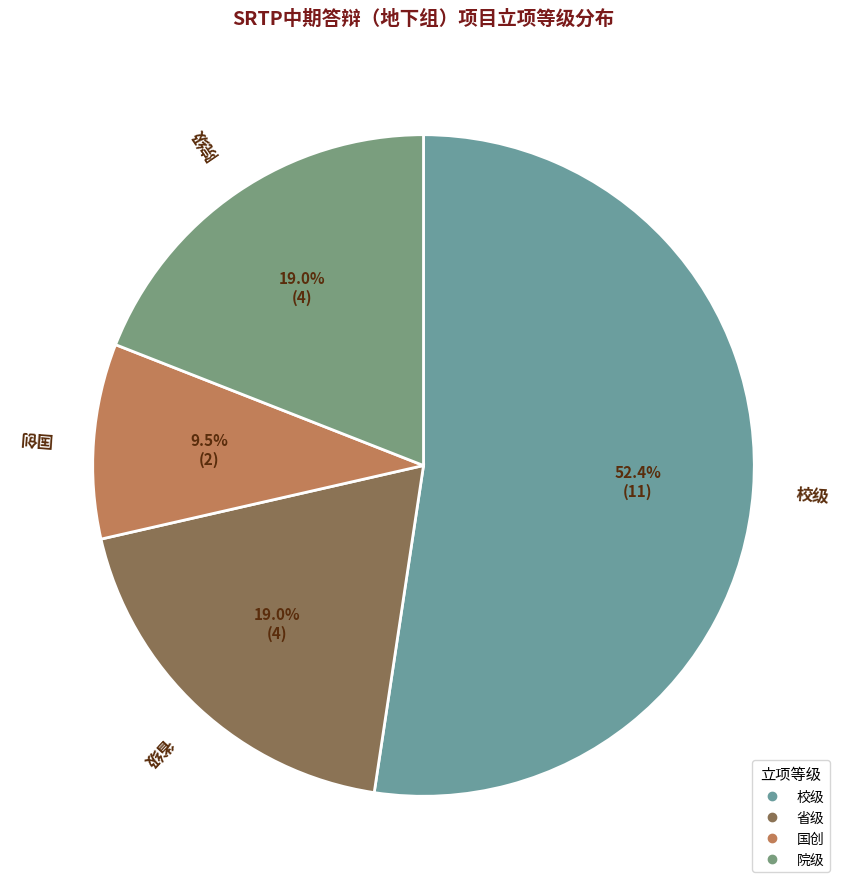

Which slice is the smallest?

国创